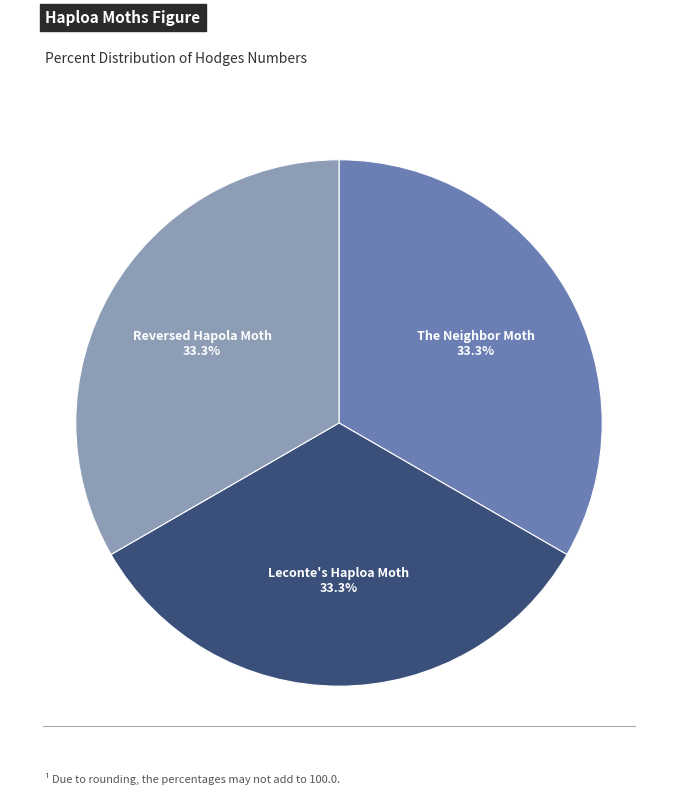

To the nearest percent, what percentage of the pie is Reversed Hapola Moth?

33%